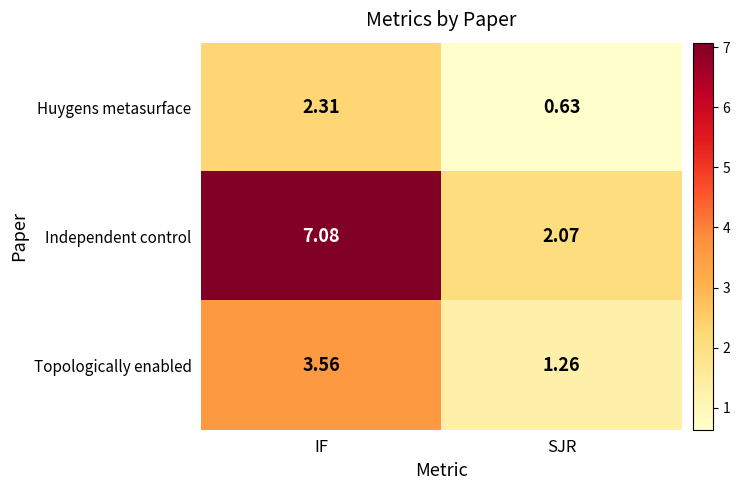

List the series in order of their peak value, lowest first.

Huygens metasurface, Topologically enabled, Independent control